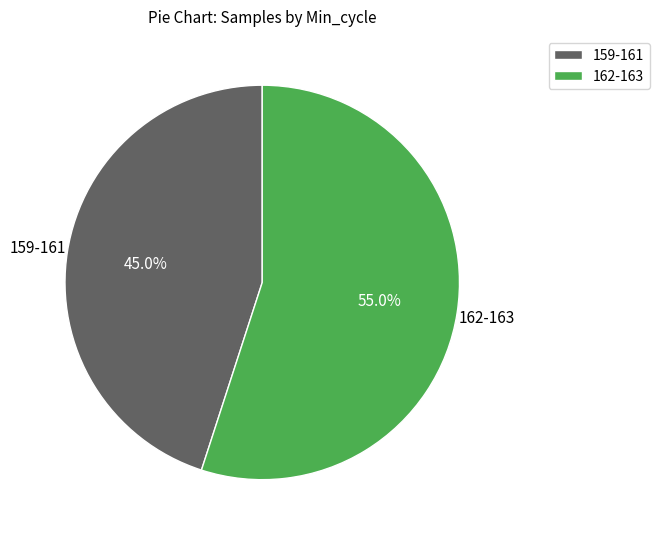

Which slice is the smallest?

159-161